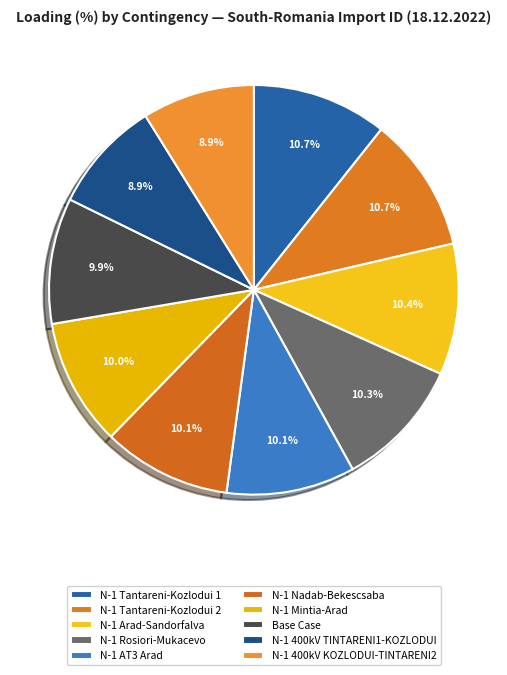

How many segments does this pie chart have?

10